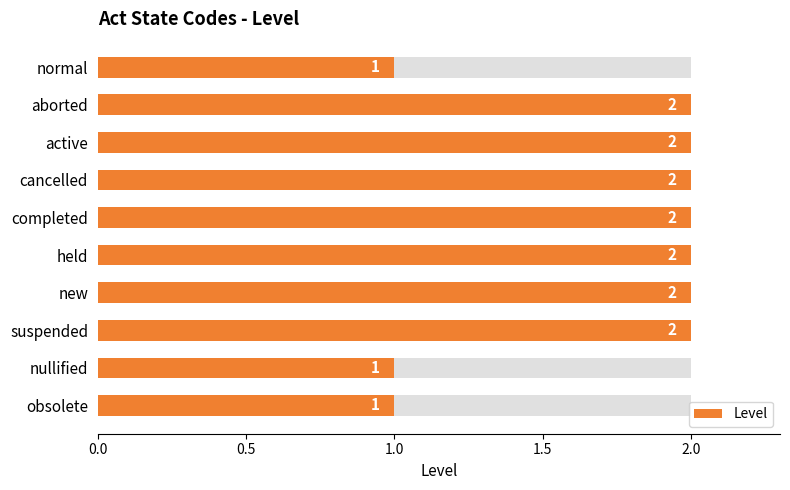

What is the sum of all values?

17